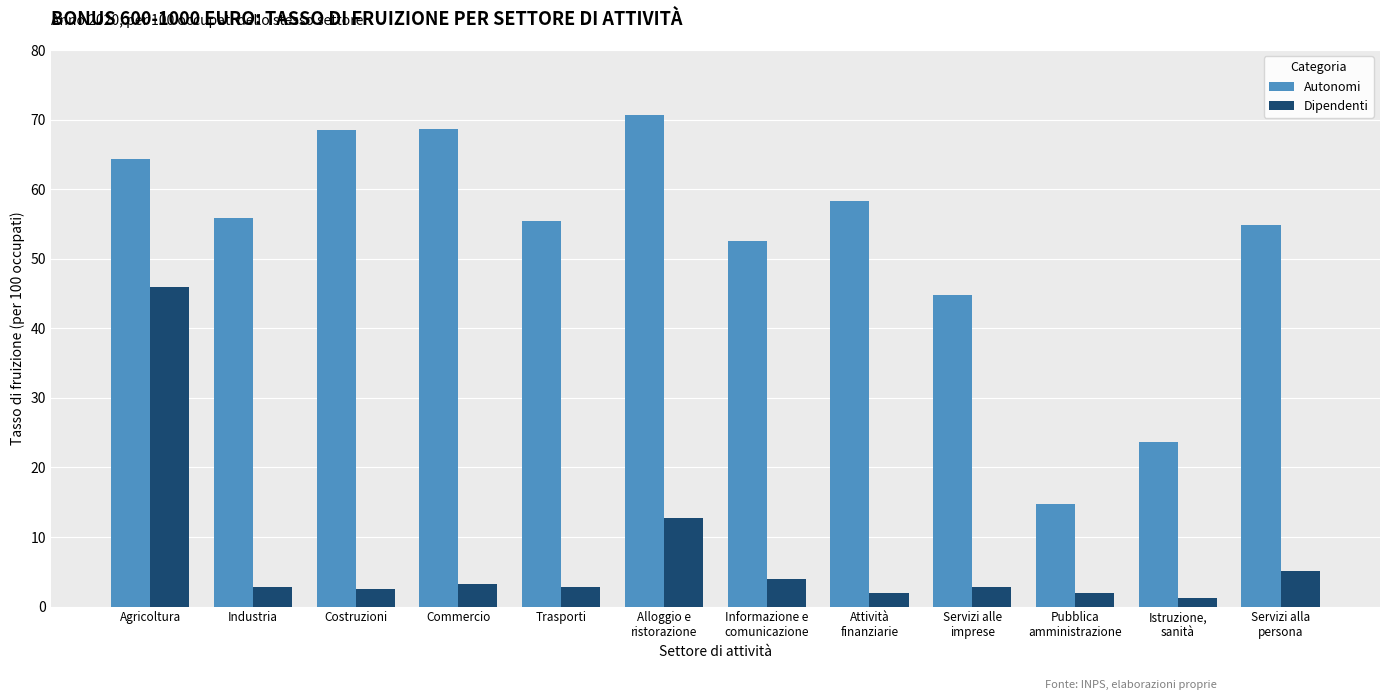

Which series changed the most between Industria and Pubblica
amministrazione?

Autonomi